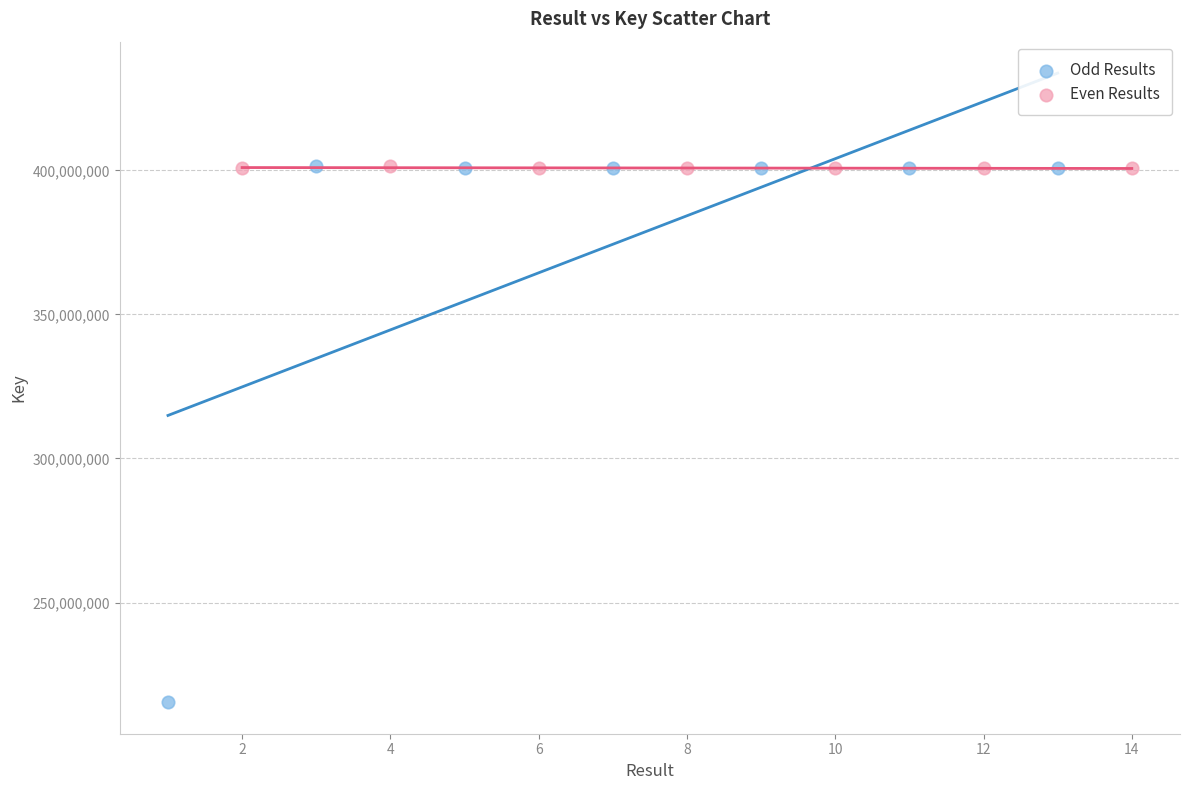

Which series has the widest spread of Y values?

Odd Results